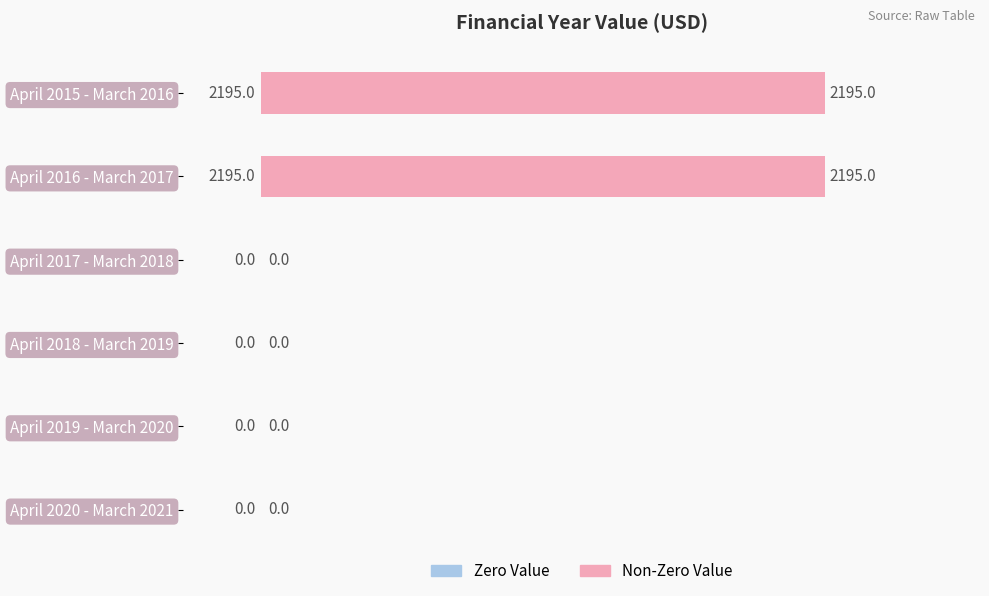

Count the values in the range 0 to 2195.

6